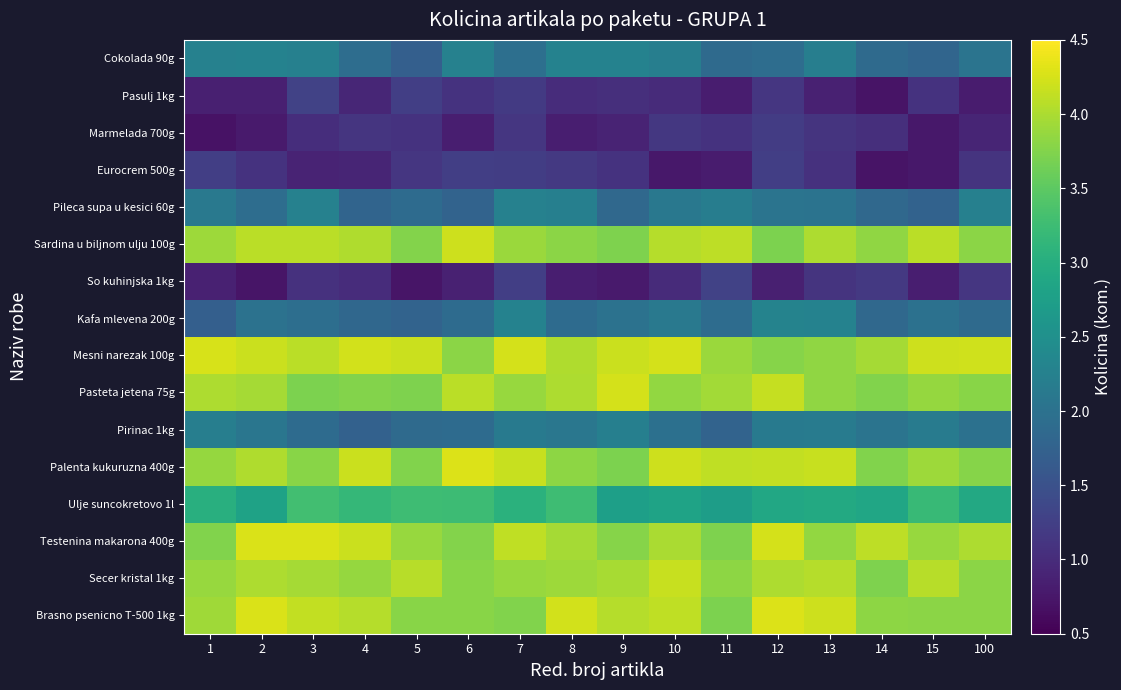

Which category has the highest value across all series?

6